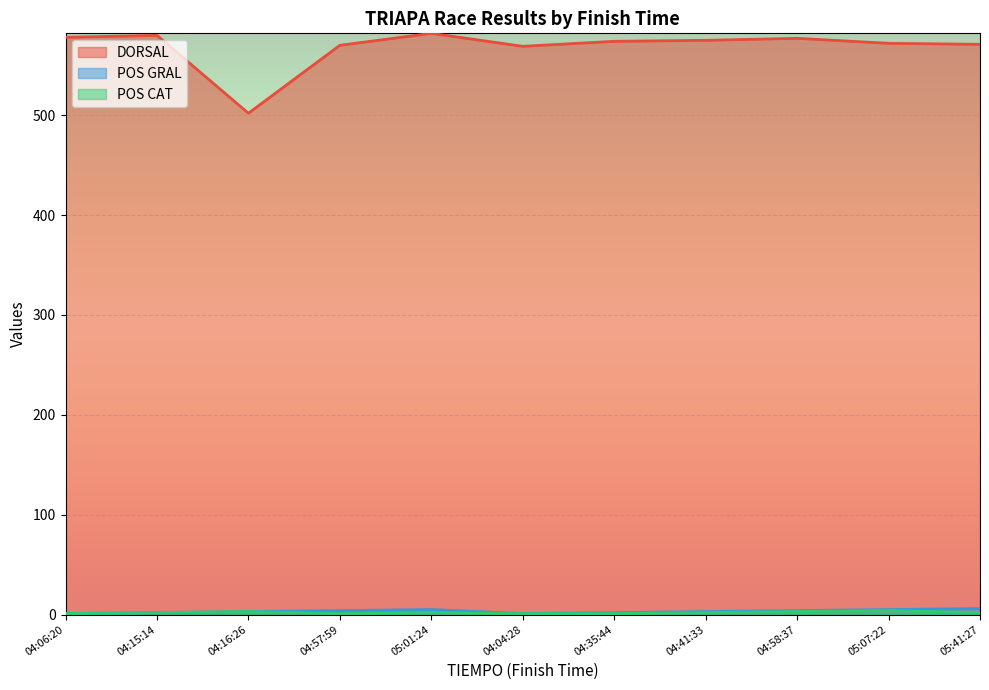

Between 05:07:22 and 05:41:27, which series saw the biggest shift?

POS CAT